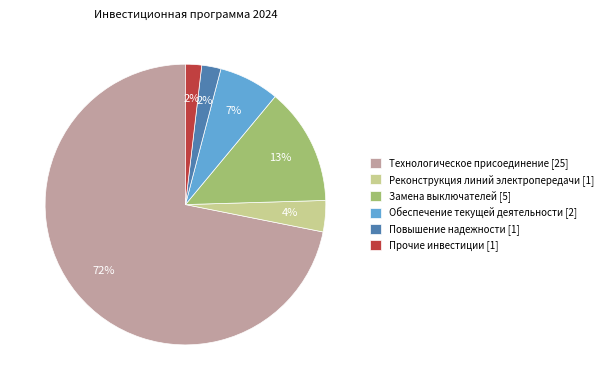

To the nearest percent, what is the difference between the largest and smallest slice percentages?

70%